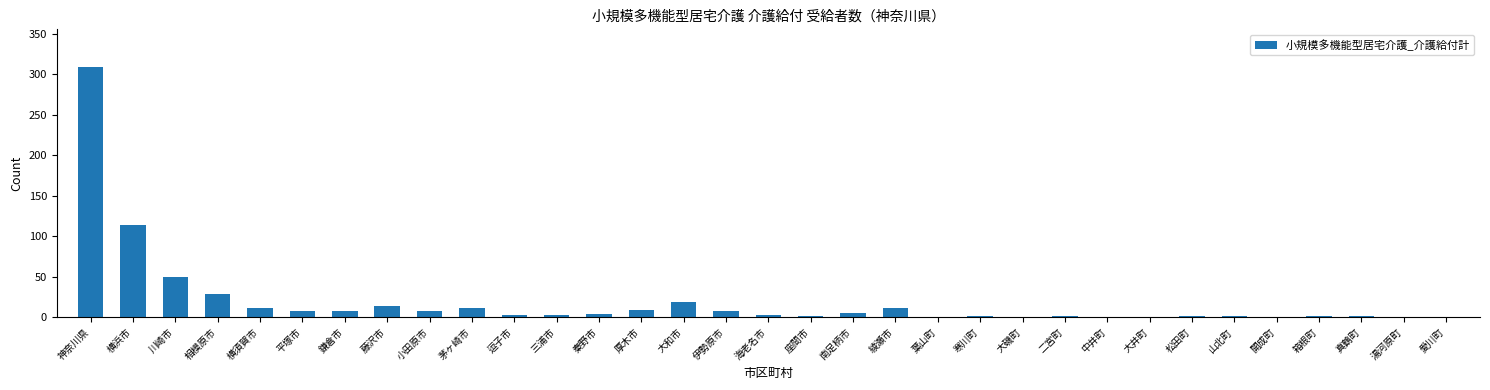

What is the sum of all values?

630